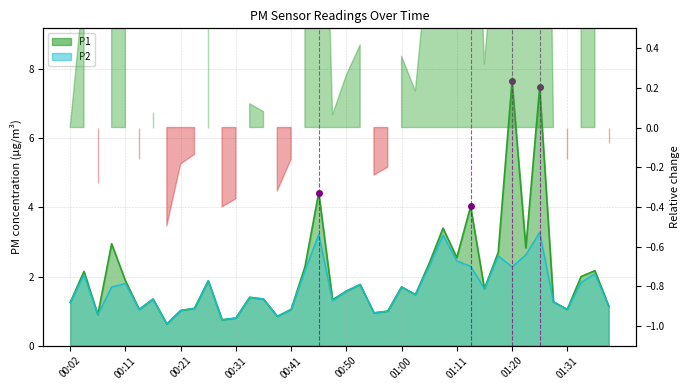

How many lines are shown in the chart?

2